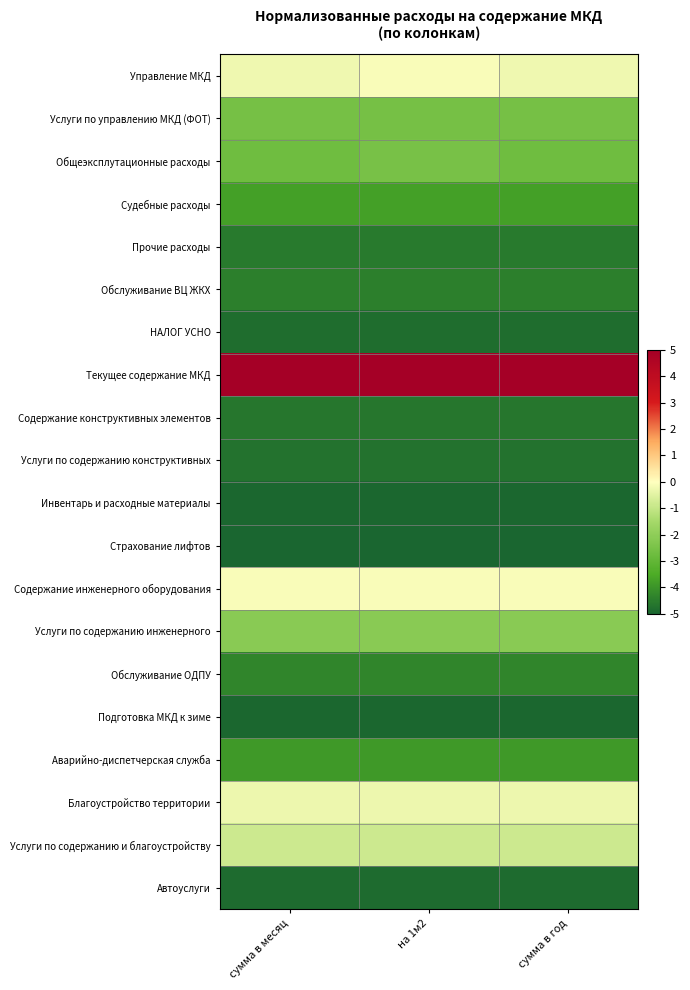

At which category is the sum across all series the highest?

на 1м2